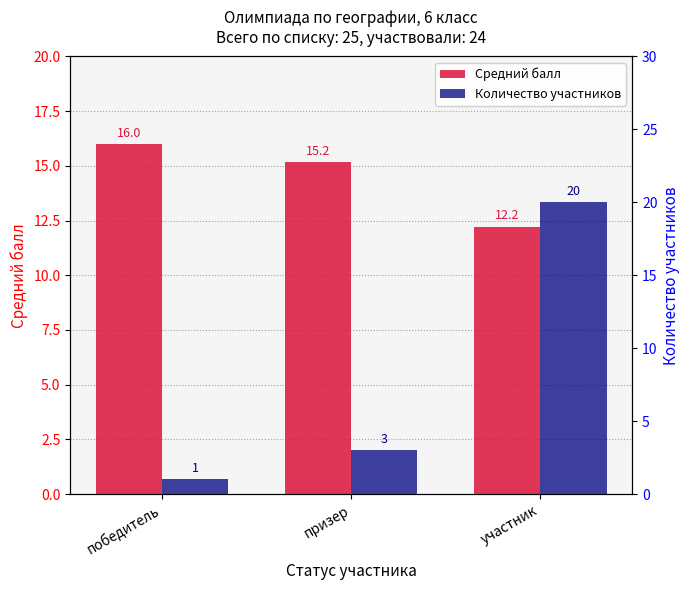

What is the label of the 1st bar from the right?

участник